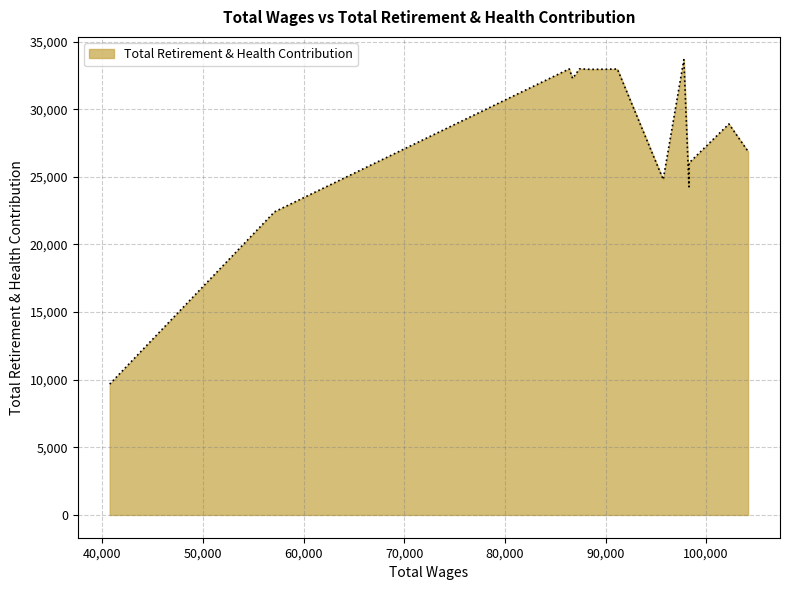

What is the minimum value shown in the chart?

9675